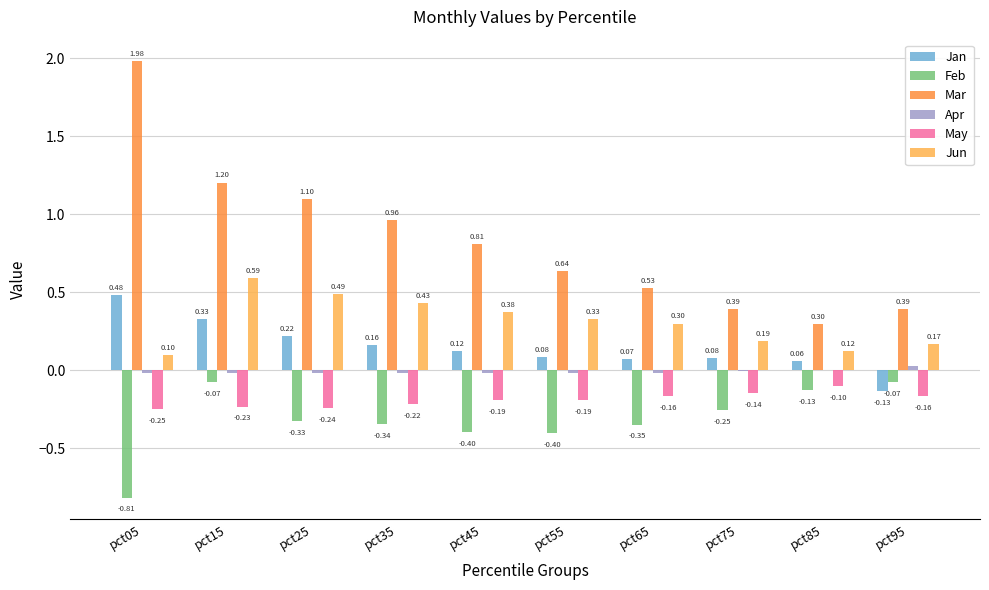

Between pct15 and pct55, which series saw the biggest shift?

Mar